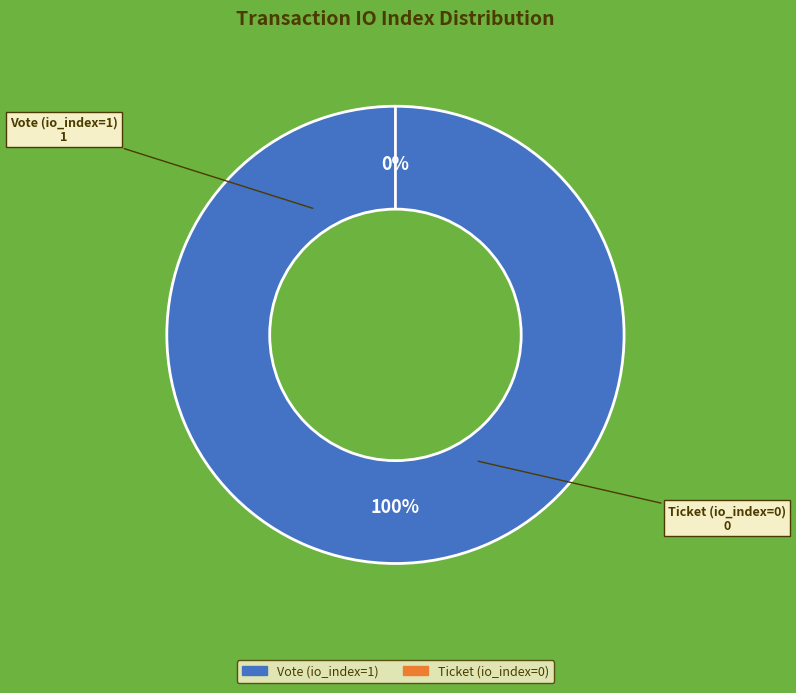

What is the total percentage of Ticket (io_index=0) and Vote (io_index=1)?

100.0%